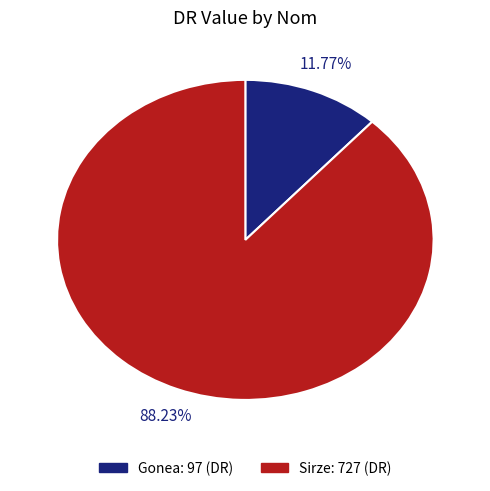

Which slice represents more than half of the pie?

Sirze